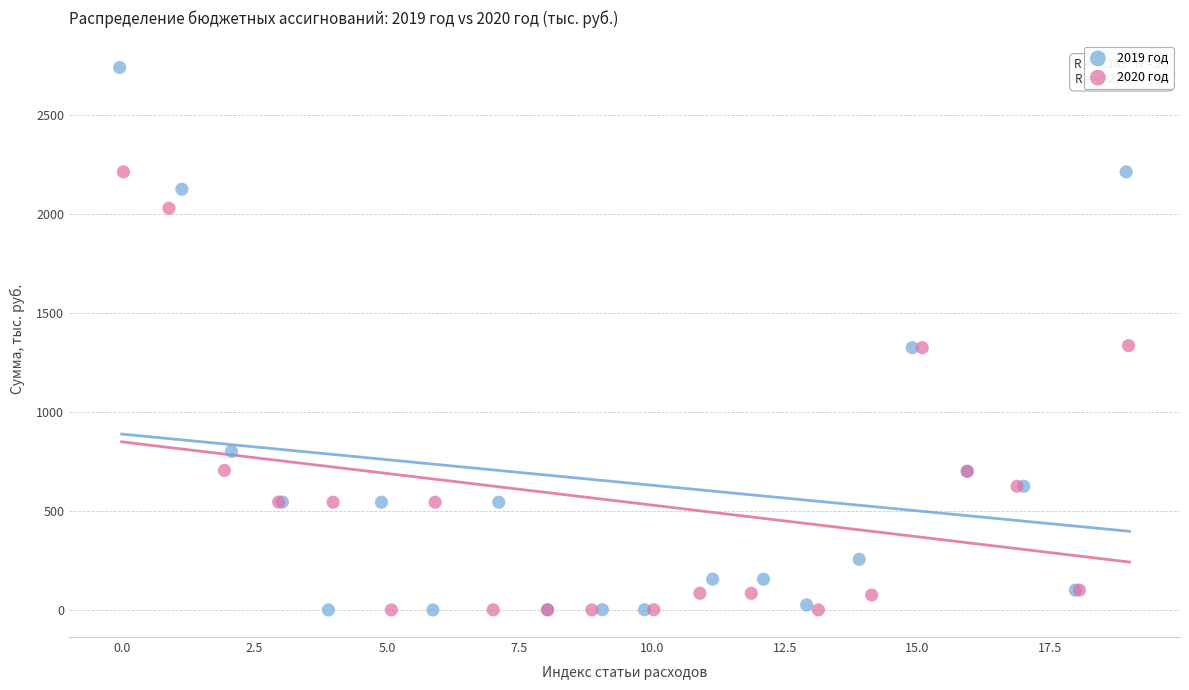

Which series has the widest spread of Y values?

2019 год